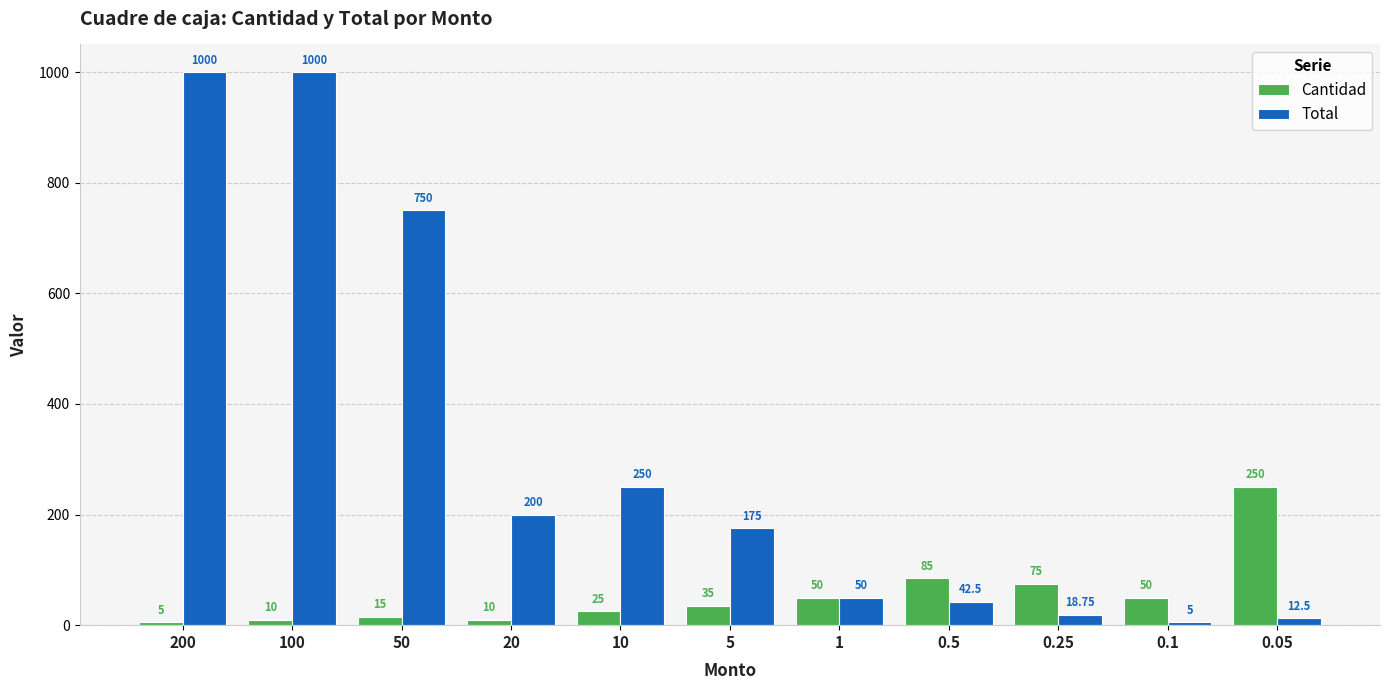

What value does the Cantidad series have at 0.05?

250.0